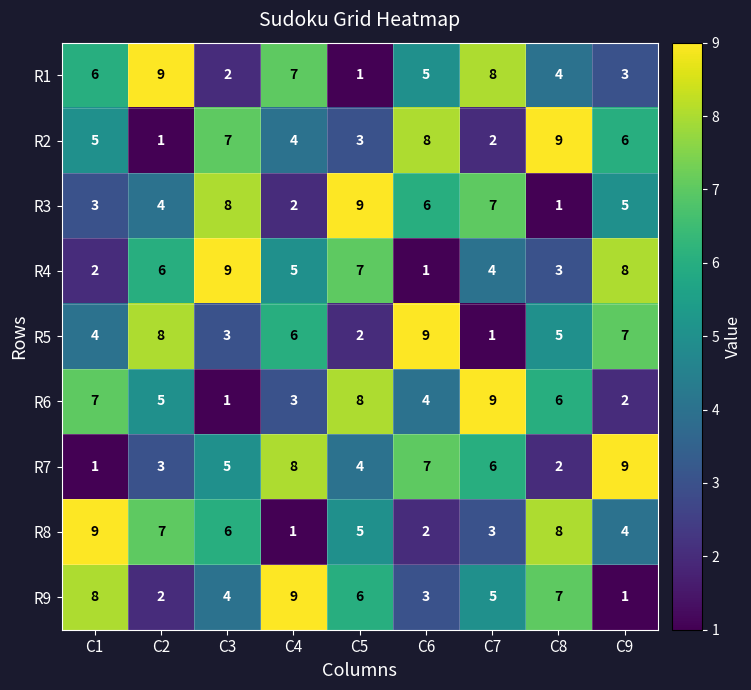

Rank the series at C9 from highest to lowest value.

R7, R4, R5, R2, R3, R8, R1, R6, R9